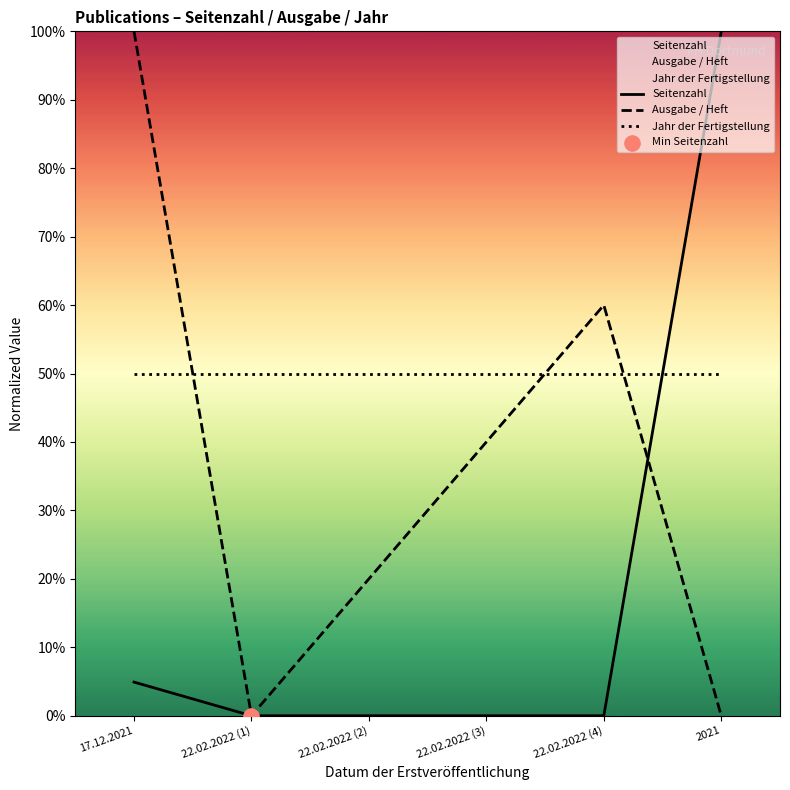

What are all the series names shown in the legend?

Seitenzahl, Ausgabe / Heft, Jahr der Fertigstellung